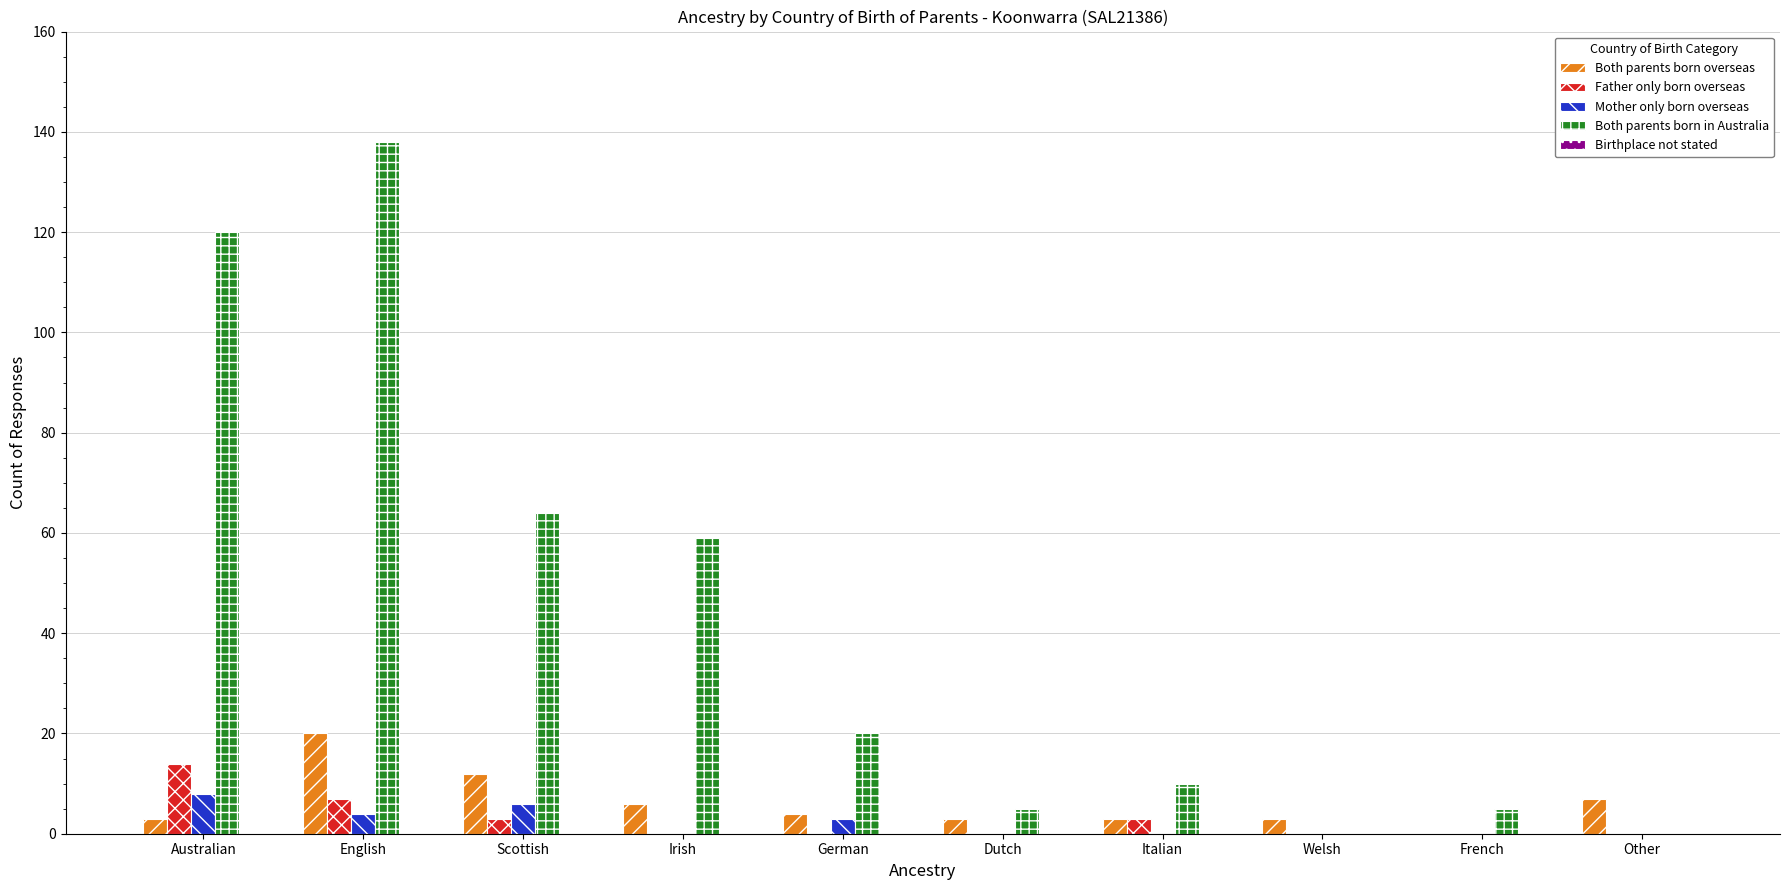

At which category is the sum across all series the highest?

English